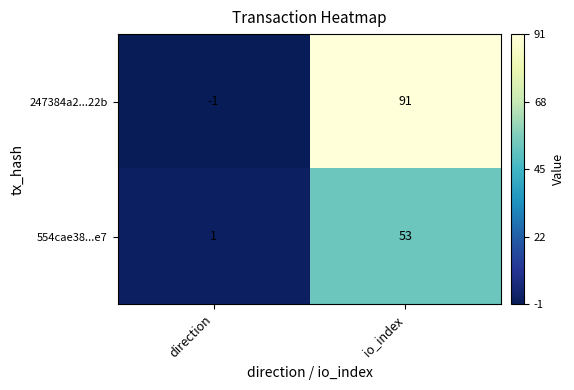

What is the difference between the highest and lowest values at io_index?

38